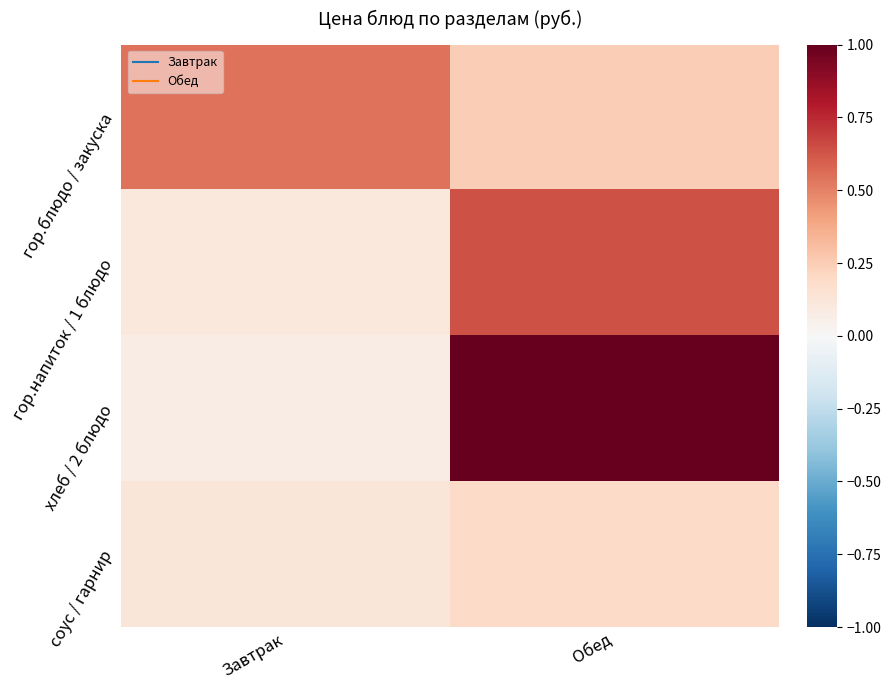

Which category has the highest value across all series?

Обед